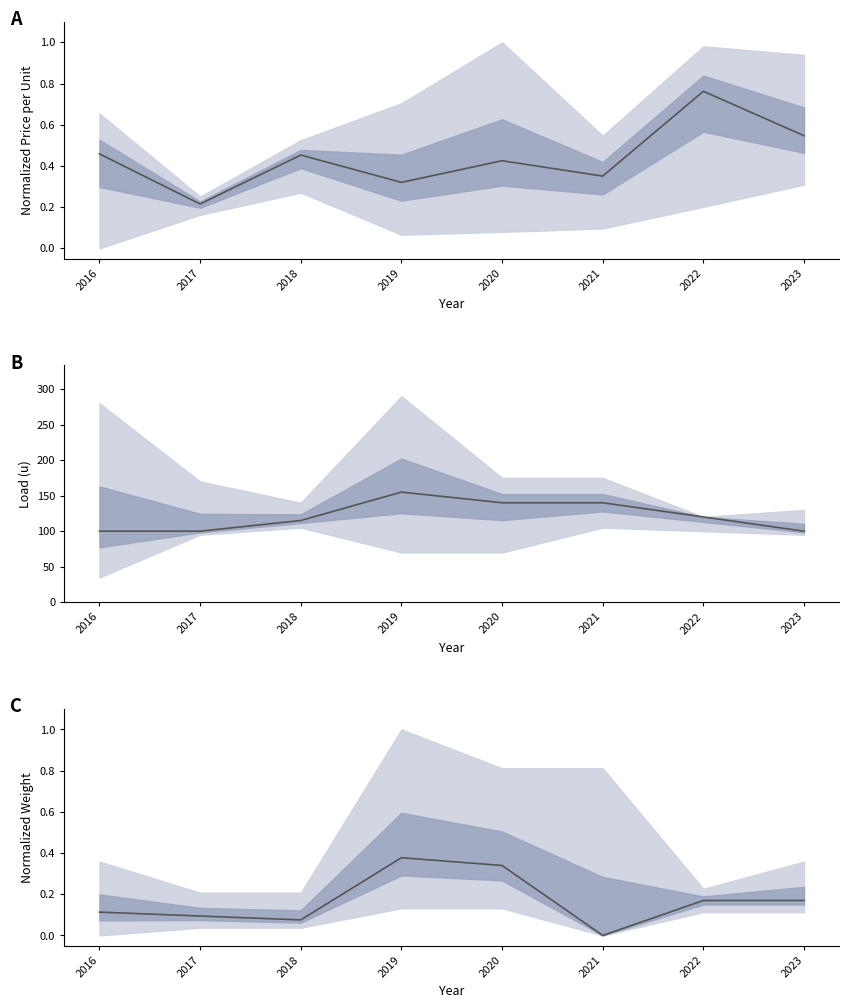

Reading right to left, what are all the values shown in this chart?

0.2	0.2	0.0	0.3	0.4	0.1	0.1	0.1